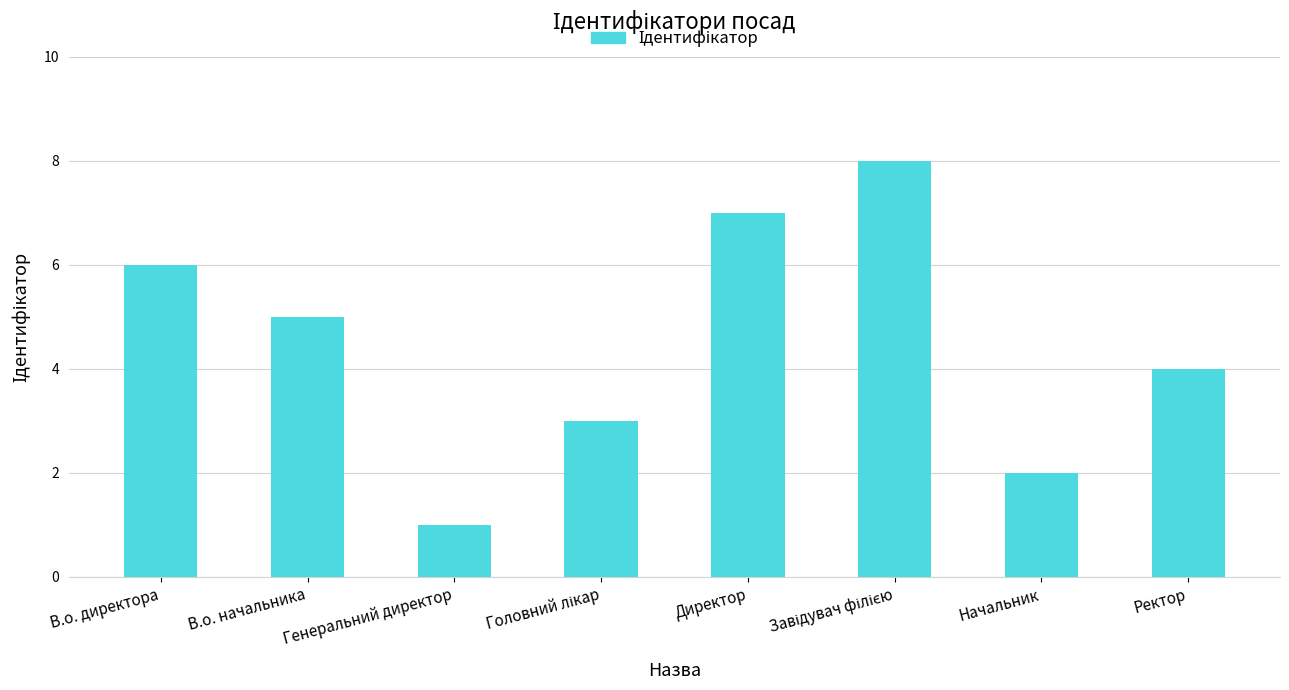

Are the bars horizontal?

No